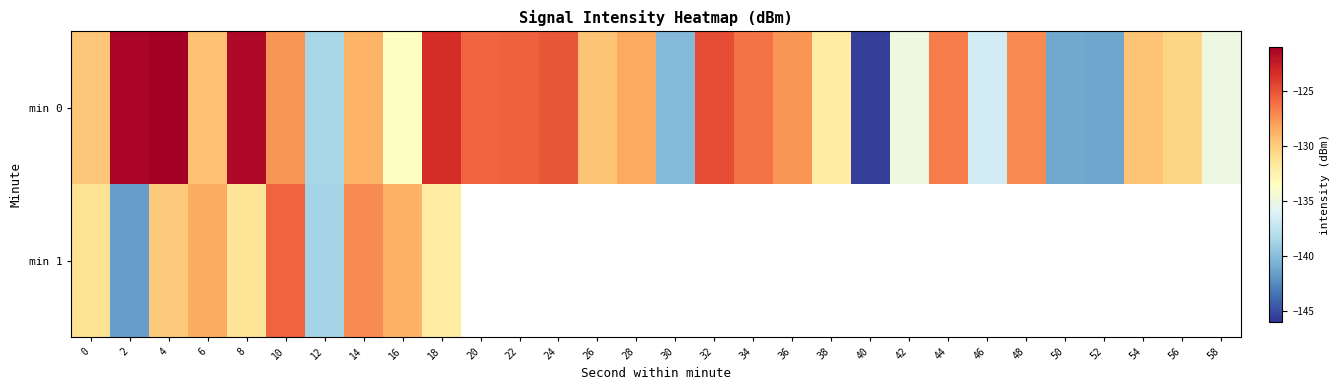

Which series has the largest total across all categories?

min 0